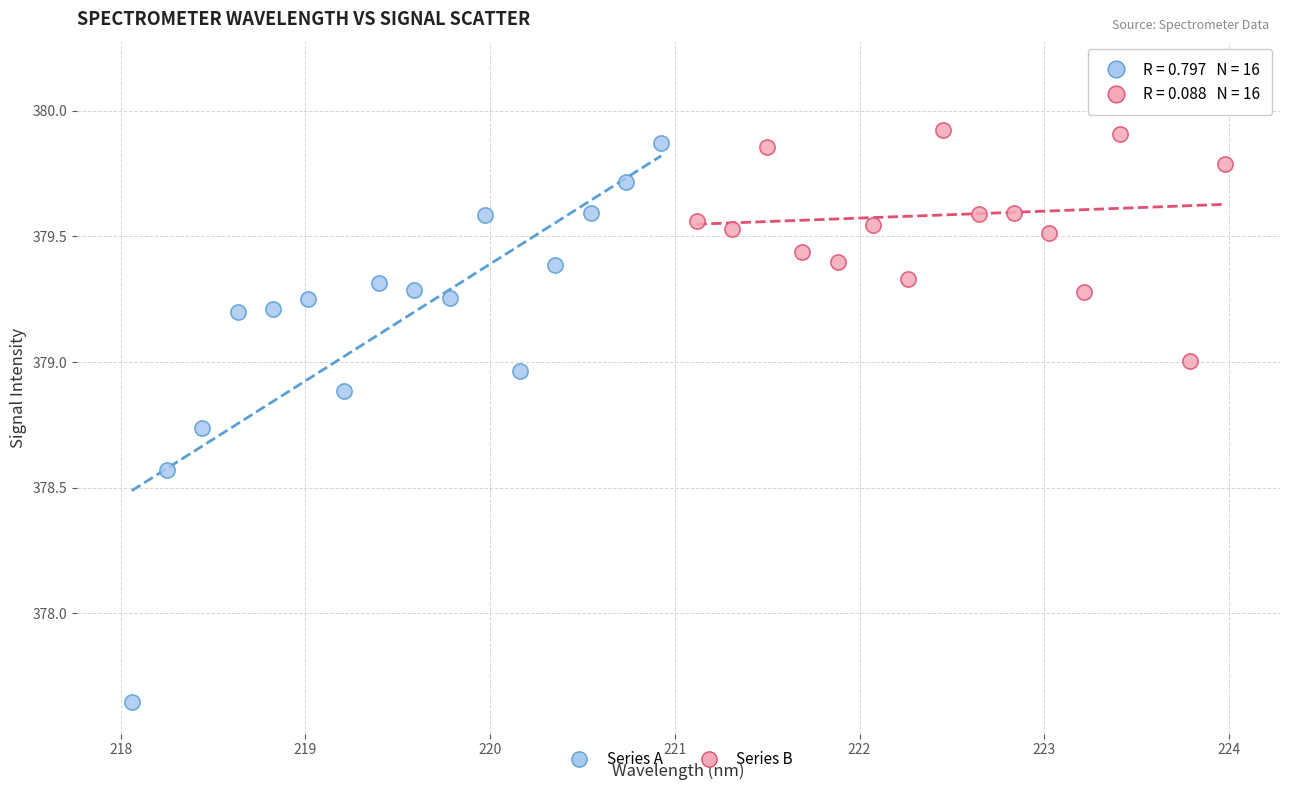

Which series contains the highest Y value?

Series B